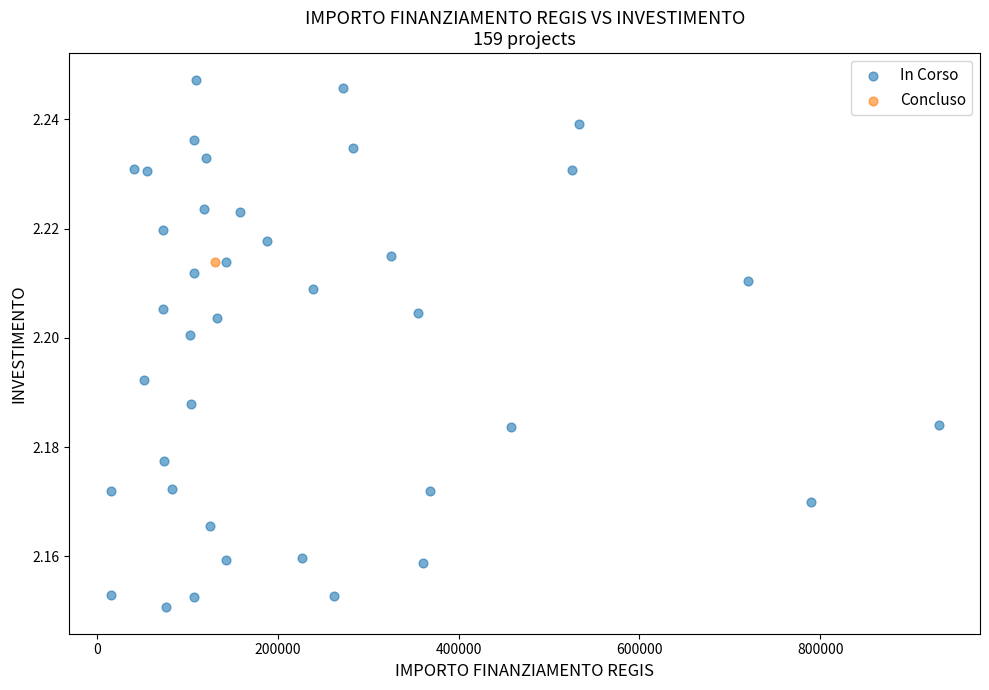

What are all the series names shown in the legend?

In Corso, Concluso